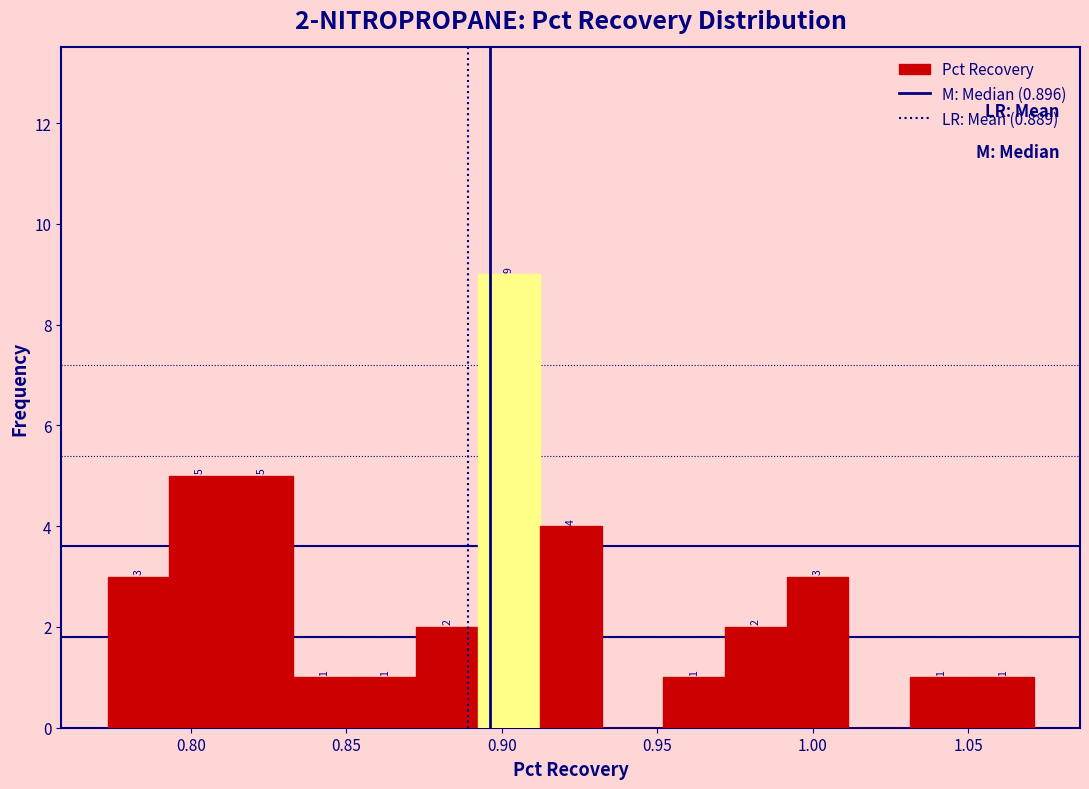

Around what value on the x-axis is the tallest bar? Give the approximate position of its centre, as read against the axis.

0.900